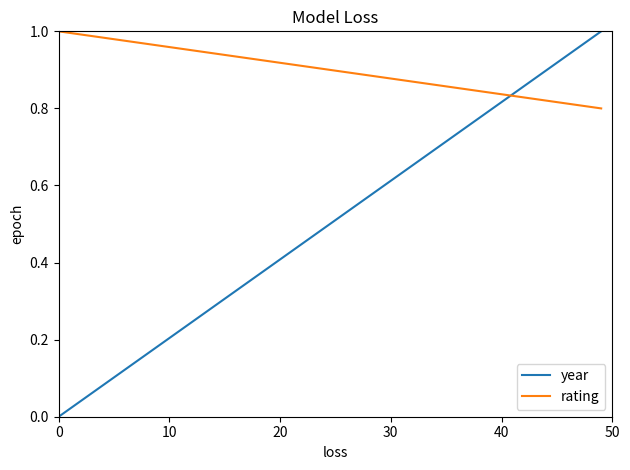

Which series changed the most between 0 and 10?

year